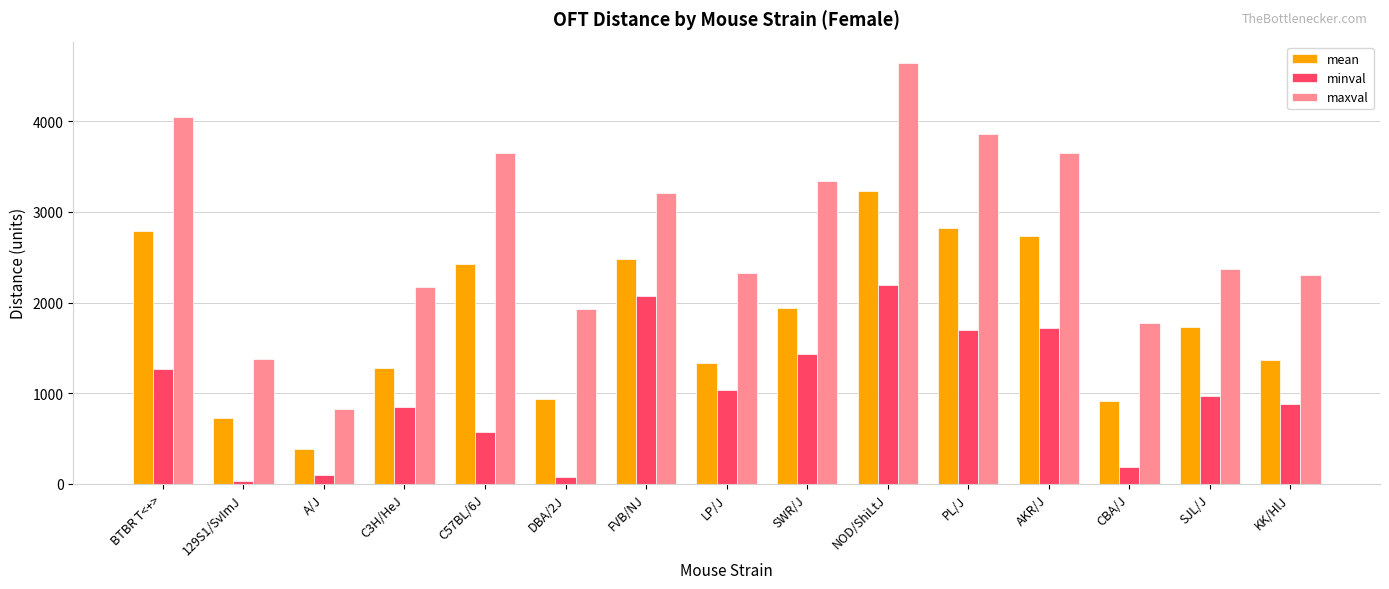

What are all the series names shown in the legend?

mean, minval, maxval